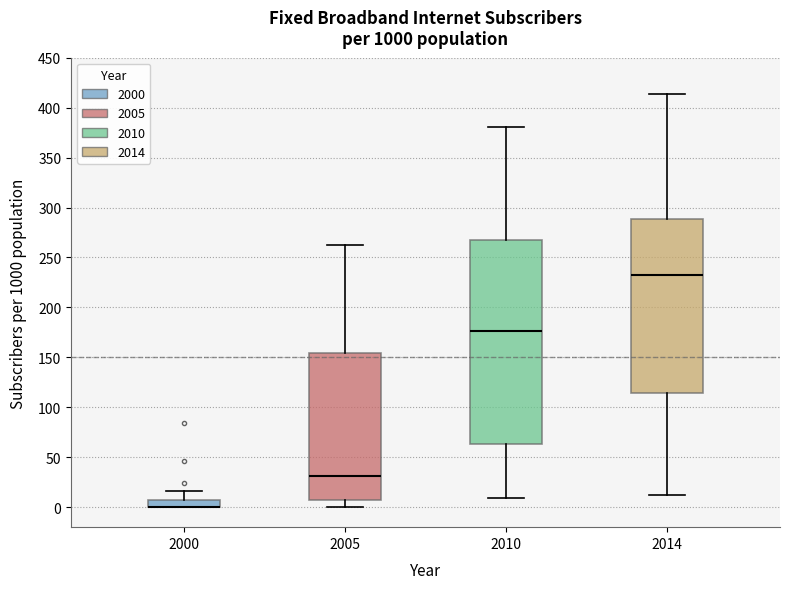

Comparing the boxes themselves (not the whiskers), which one is the tallest?

2010